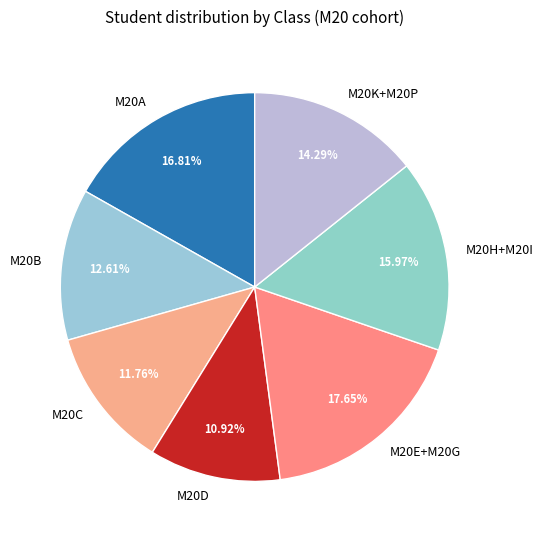

What is the smallest slice in the pie chart?

M20D